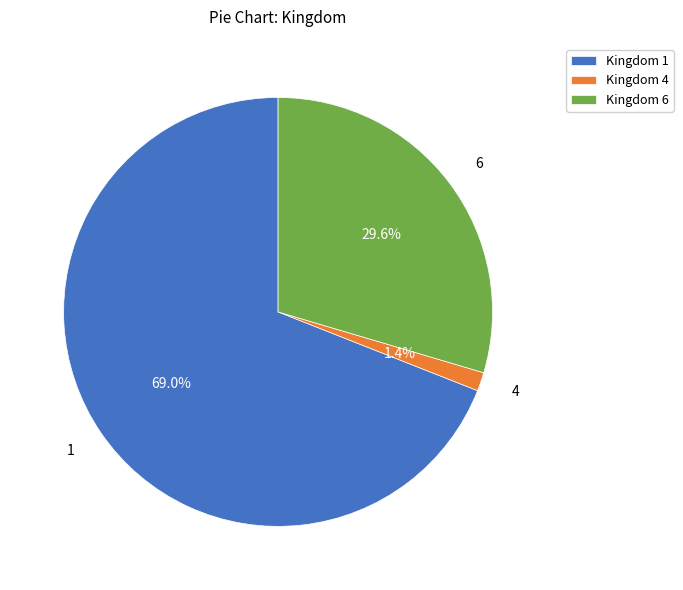

Does any single category account for the majority?

Yes